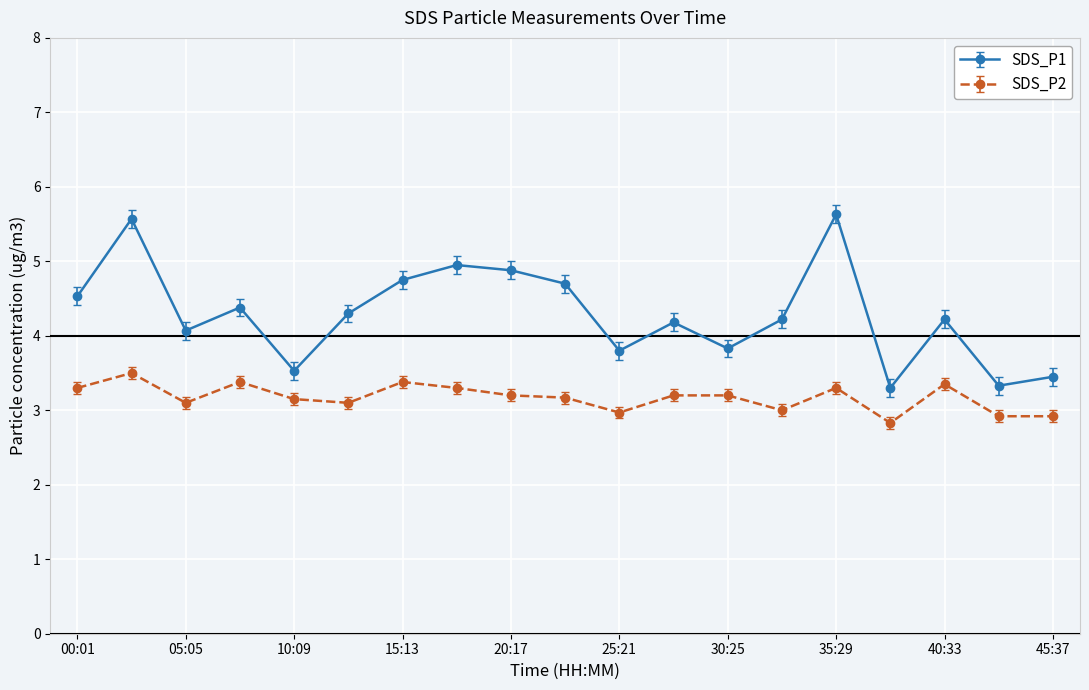

True or false: SDS_P1 and SDS_P2 intersect in this chart.

False